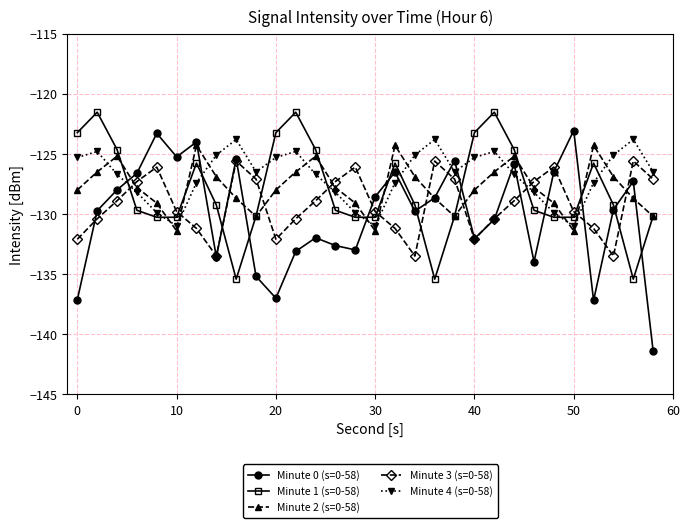

Which series has the widest spread of values?

Minute 0 (s=0-58)